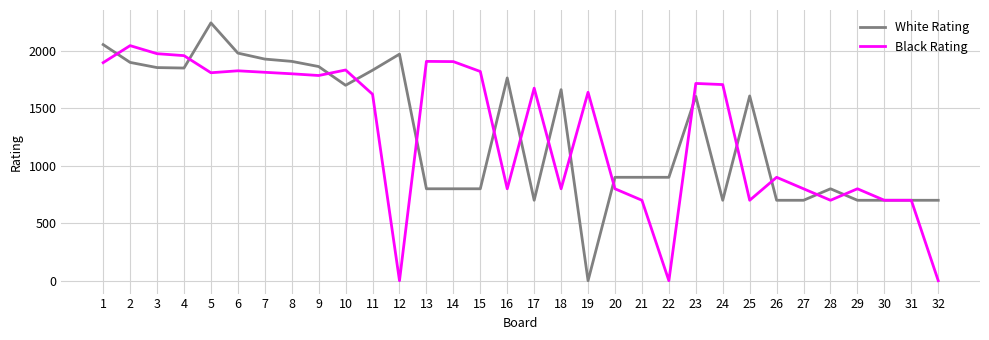

Rank the series by their maximum value, from highest to lowest.

White Rating, Black Rating